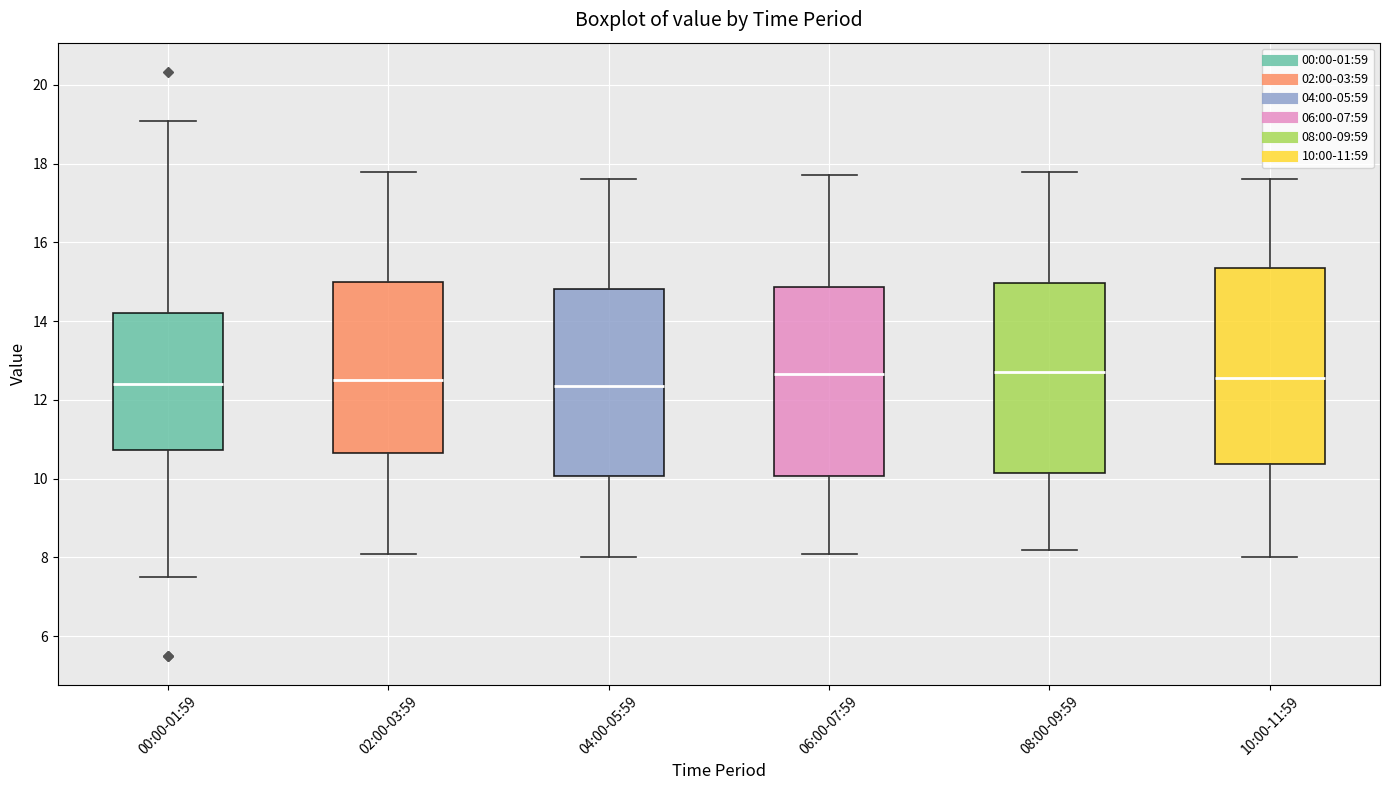

Reading left to right, read every box against the y-axis: the position of its median line, the range the box covers, and the ends of its whiskers. The values are not printed on the chart, so give them approximately, as read against the axis.

00:00-01:59: median 12.4, box 10.8 to 14.2, whiskers 7.6 to 19.0
02:00-03:59: median 12.6, box 10.6 to 15.0, whiskers 8.2 to 17.8
04:00-05:59: median 12.4, box 10.0 to 14.8, whiskers 8.0 to 17.6
06:00-07:59: median 12.6, box 10.0 to 14.8, whiskers 8.2 to 17.8
08:00-09:59: median 12.8, box 10.2 to 15.0, whiskers 8.2 to 17.8
10:00-11:59: median 12.6, box 10.4 to 15.4, whiskers 8.0 to 17.6